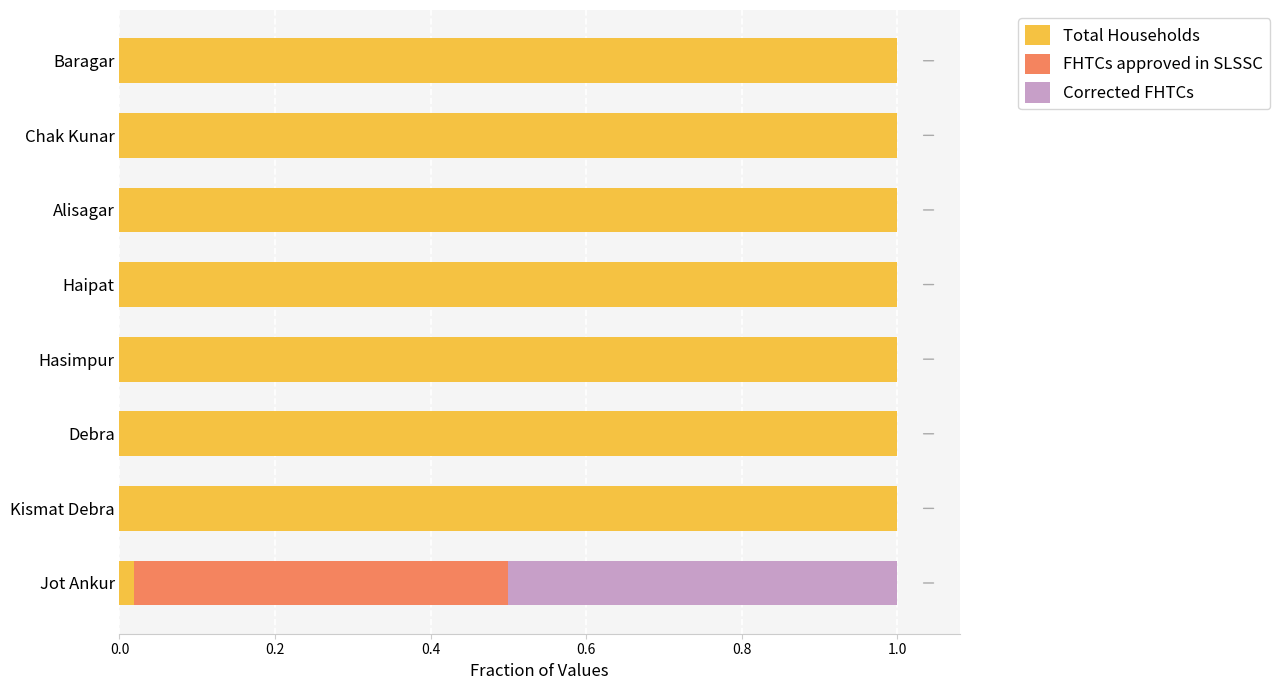

How many distinct data groups are displayed?

3